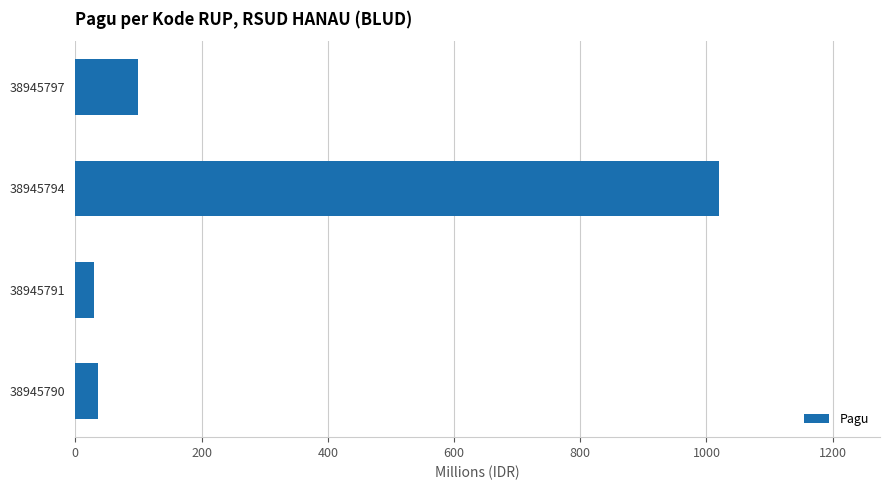

What is the change in value from 38945791 to 38945797?

+70